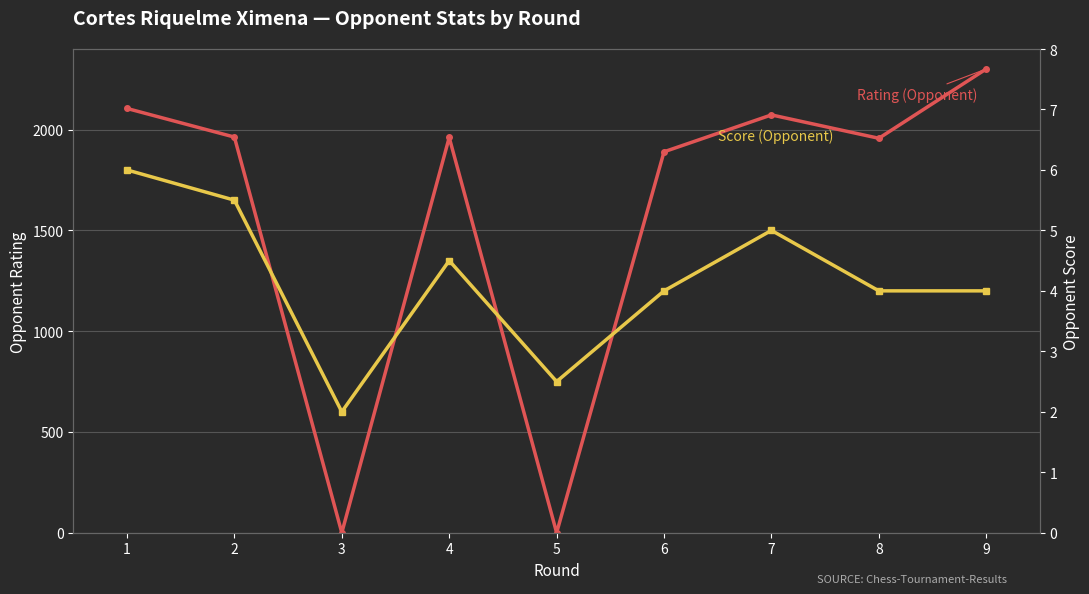

Where is the first local maximum for Score (Opponent)?

4